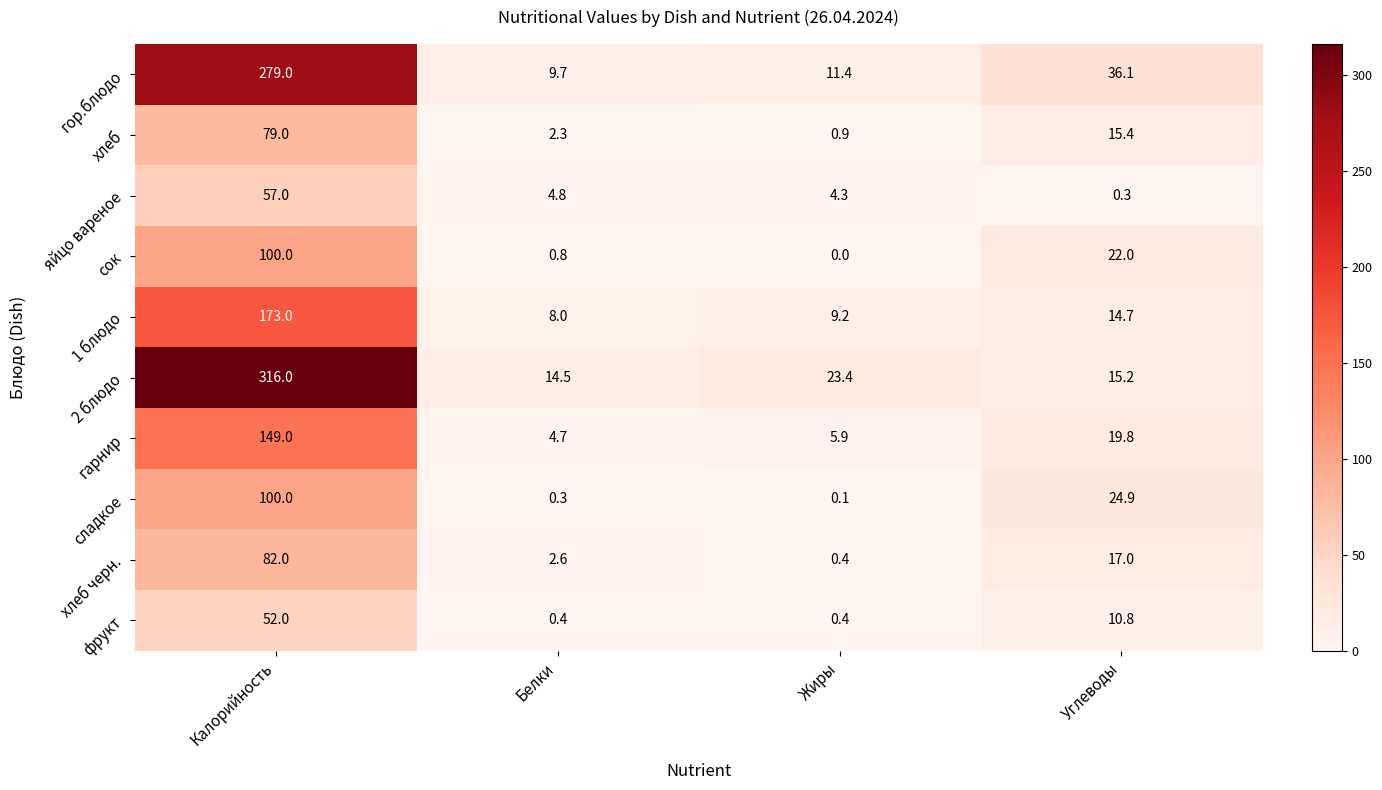

What is the total value across all series at Калорийность?

1387.0